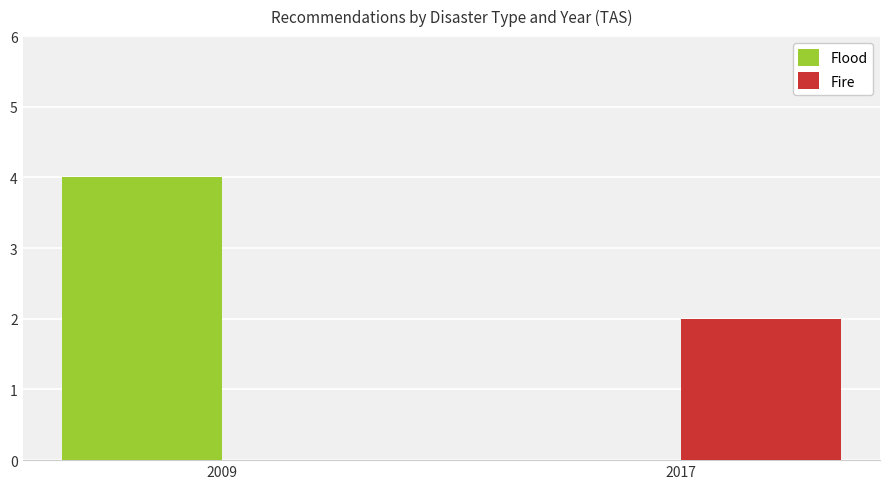

Which series has the largest total across all categories?

Flood